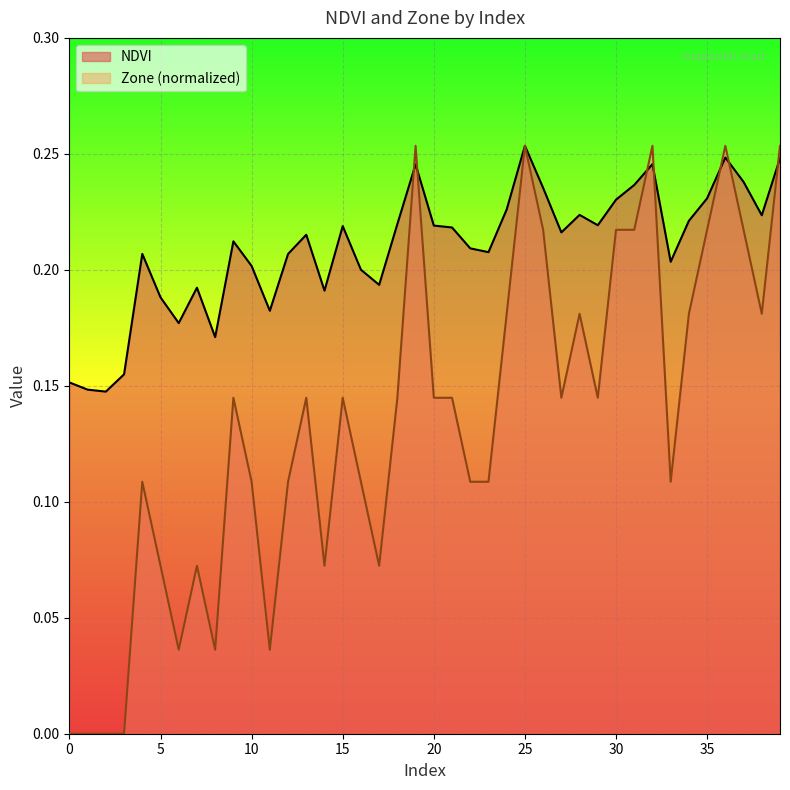

Which series has the largest range (max minus min)?

Zone (normalized)